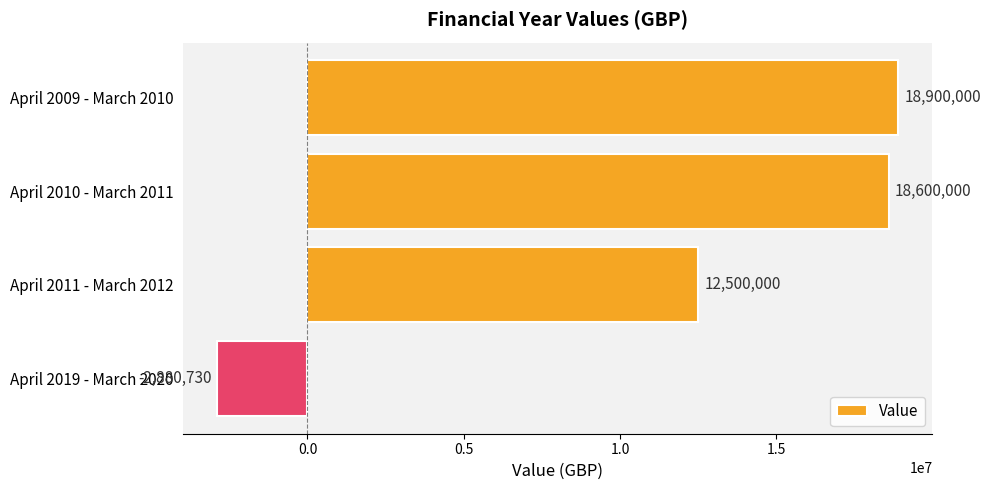

Which category has the highest value across all series?

April 2009 - March 2010